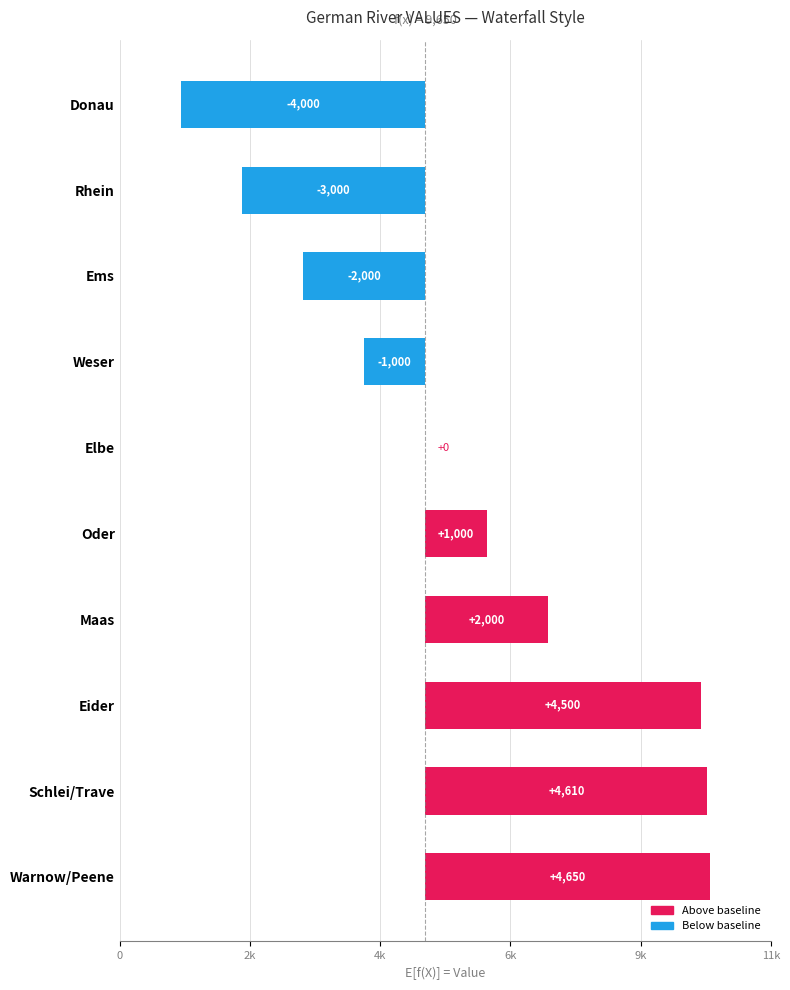

The value at Maas is 2000. True or false?

True